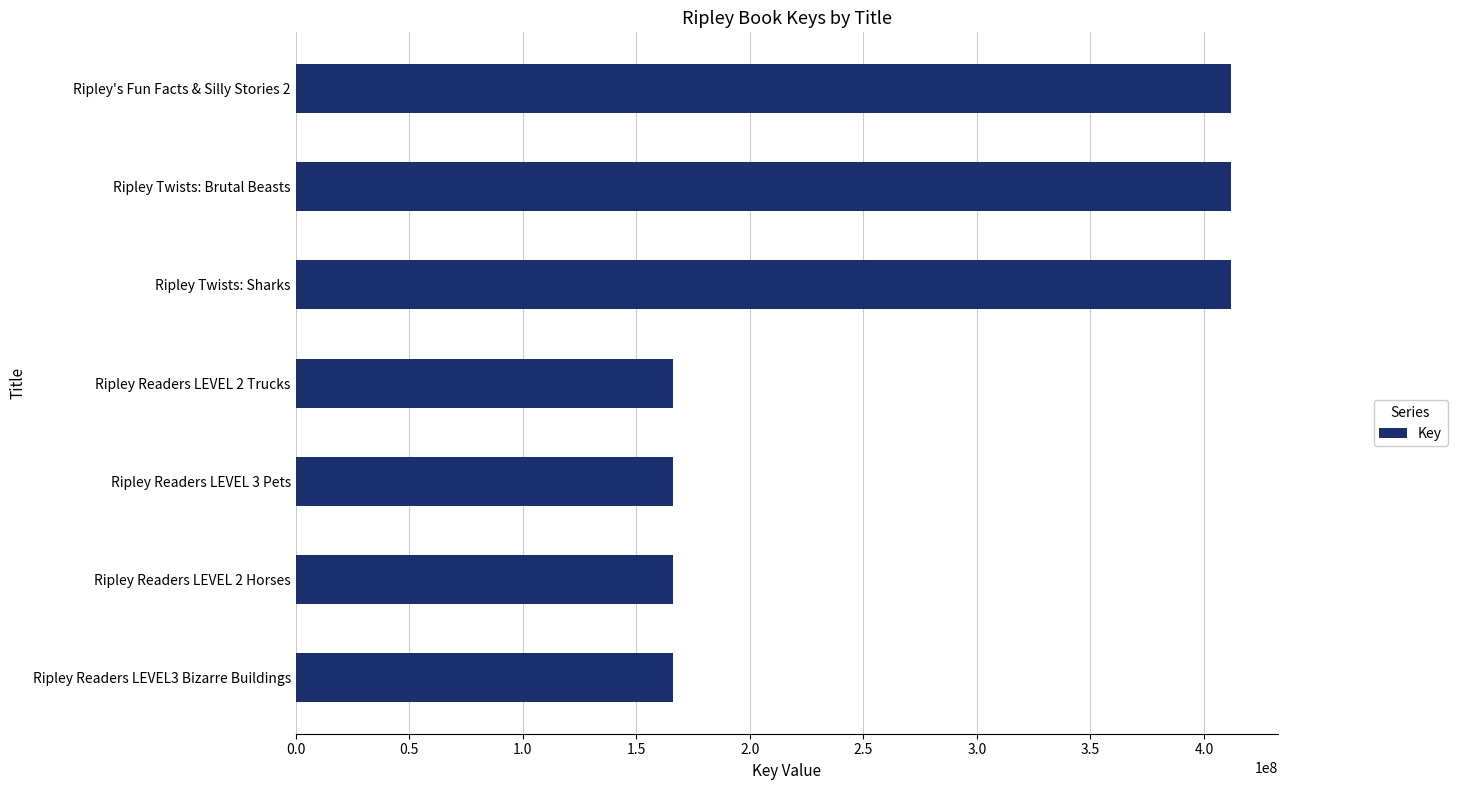

What value does the data have at Ripley Twists: Brutal Beasts?

411890611